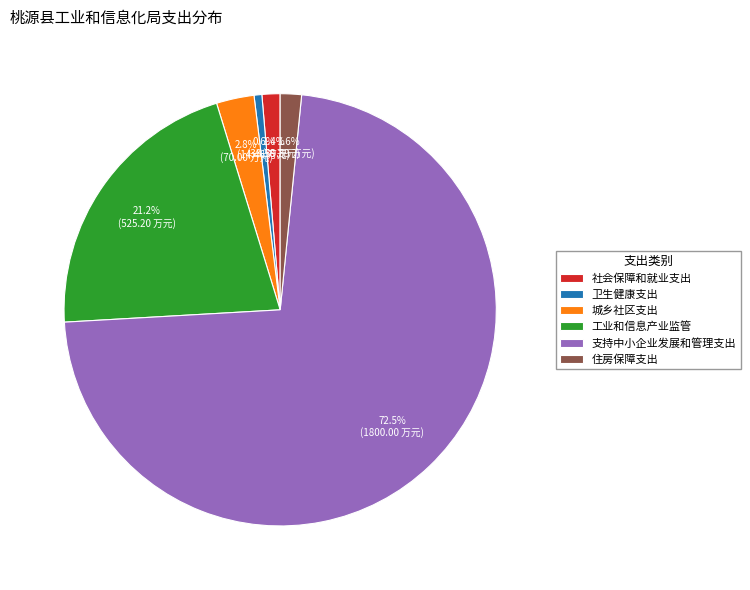

Is there a majority slice in this chart?

Yes